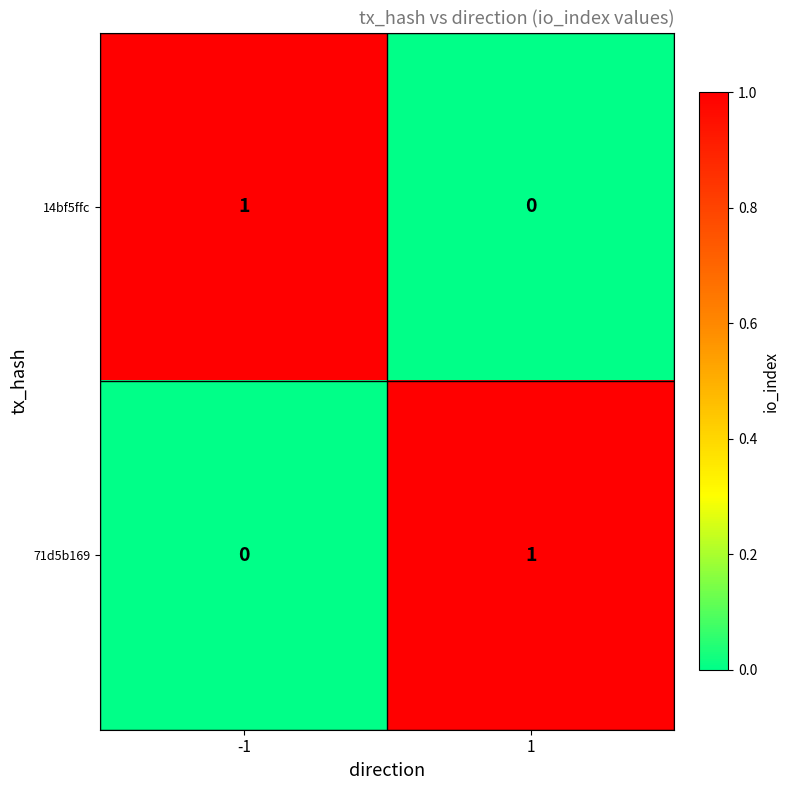

Is the value of 71d5b169 at -1 greater than the value of 14bf5ffc at -1?

No